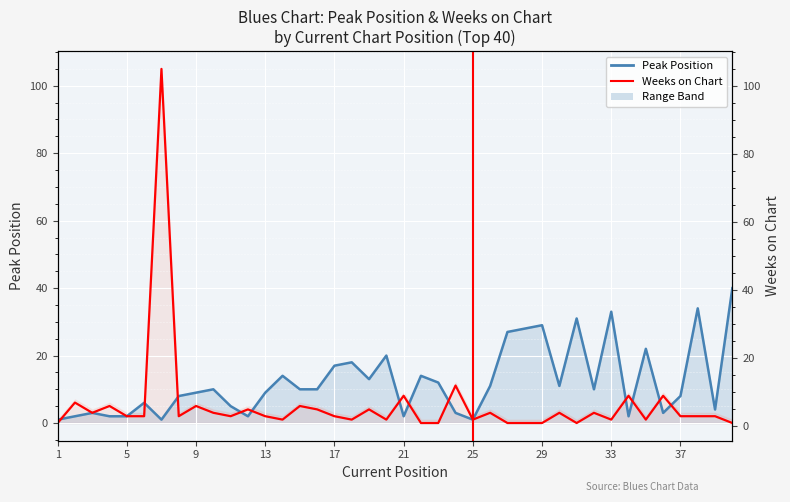

How many lines are shown in the chart?

2